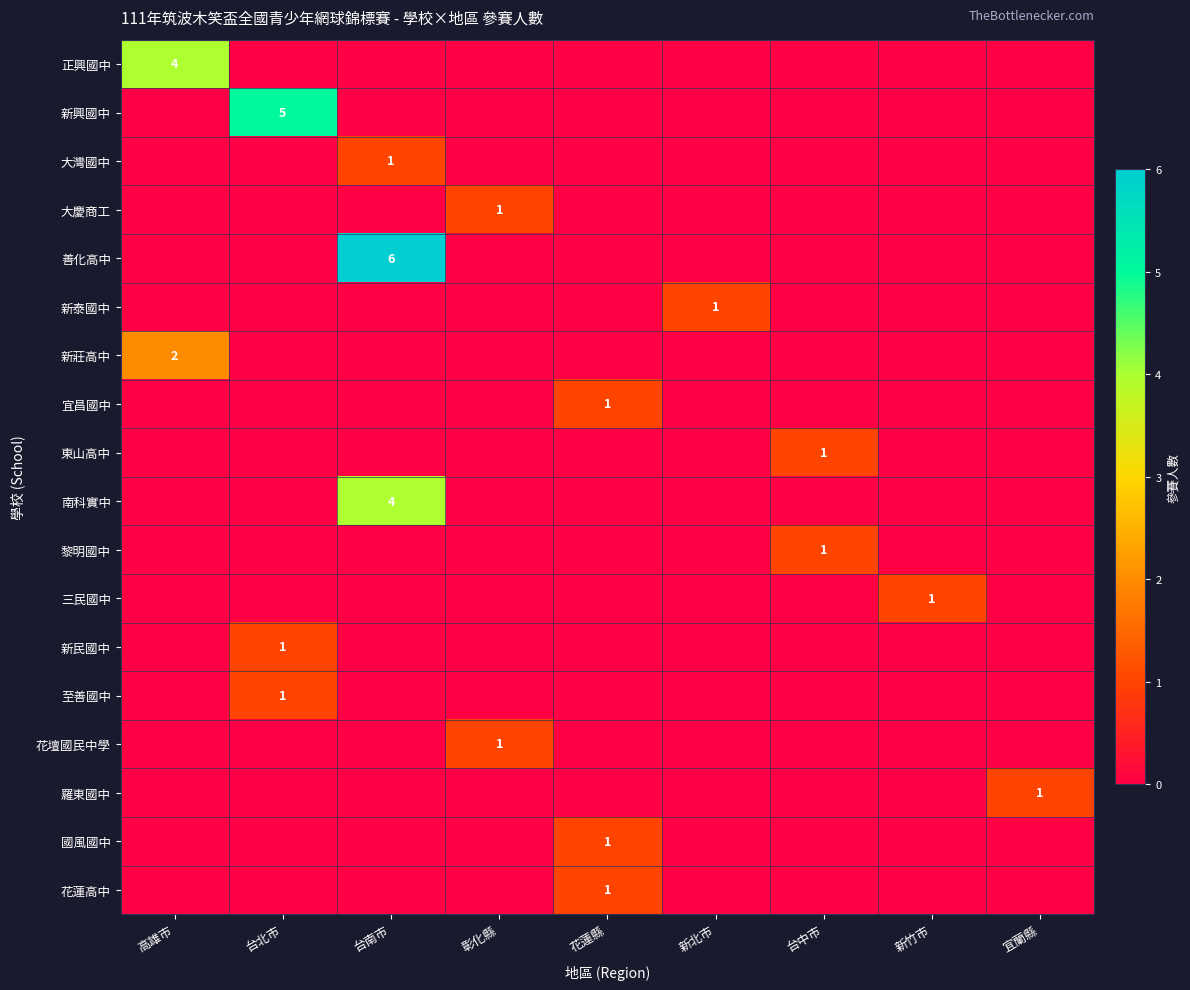

True or false: 新莊高中 has a value of 2 at 高雄市.

True